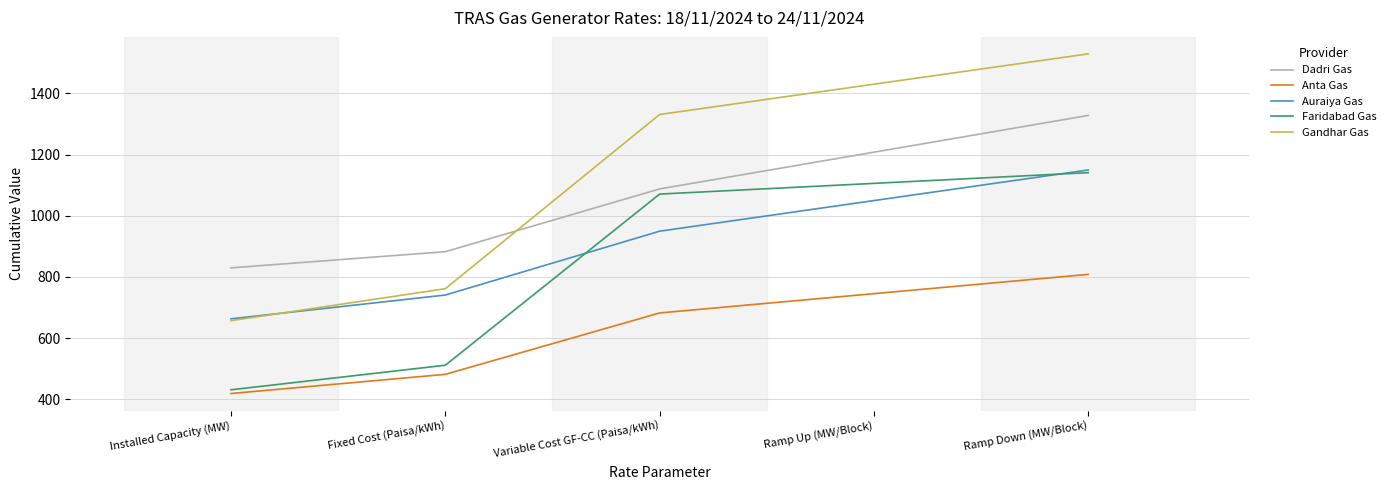

True or false: Faridabad Gas has more than 1 points higher than both neighbors.

False